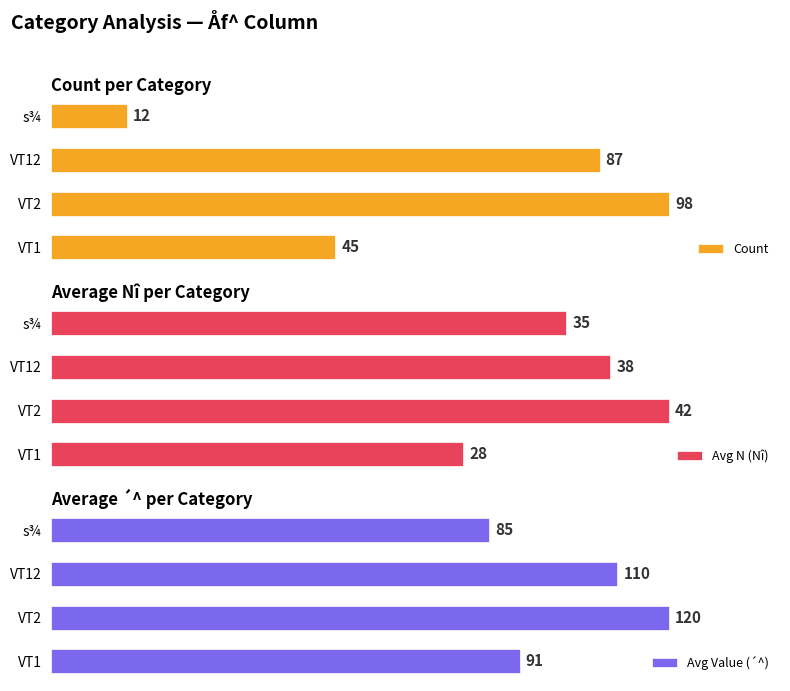

Between 0 and 2, which is larger?

2